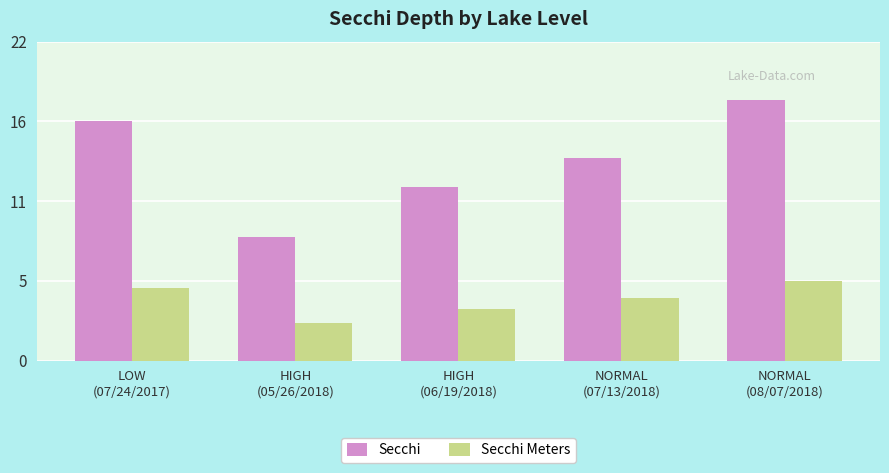

What is the average value of the Secchi series?

13.8